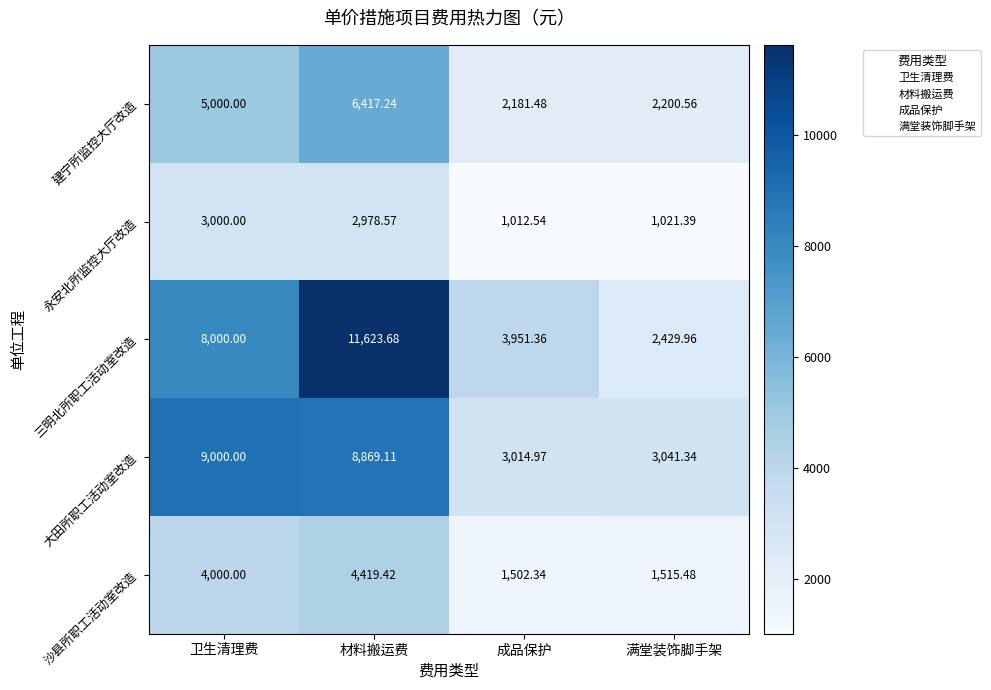

Which label corresponds to the smallest value in the chart?

成品保护